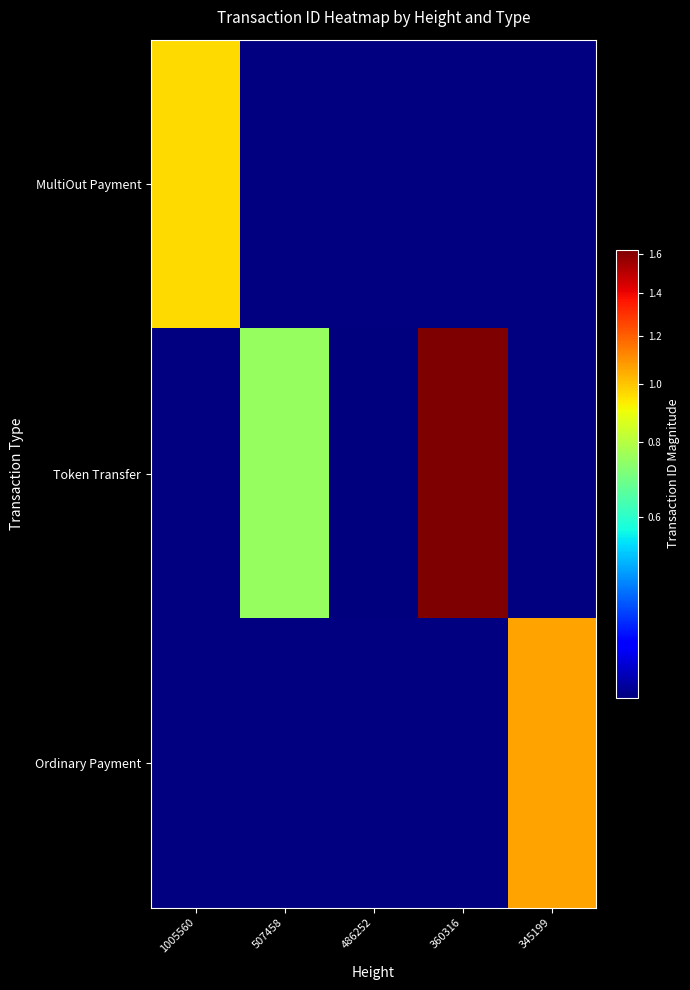

What is the greatest value displayed?

16250689583599306752